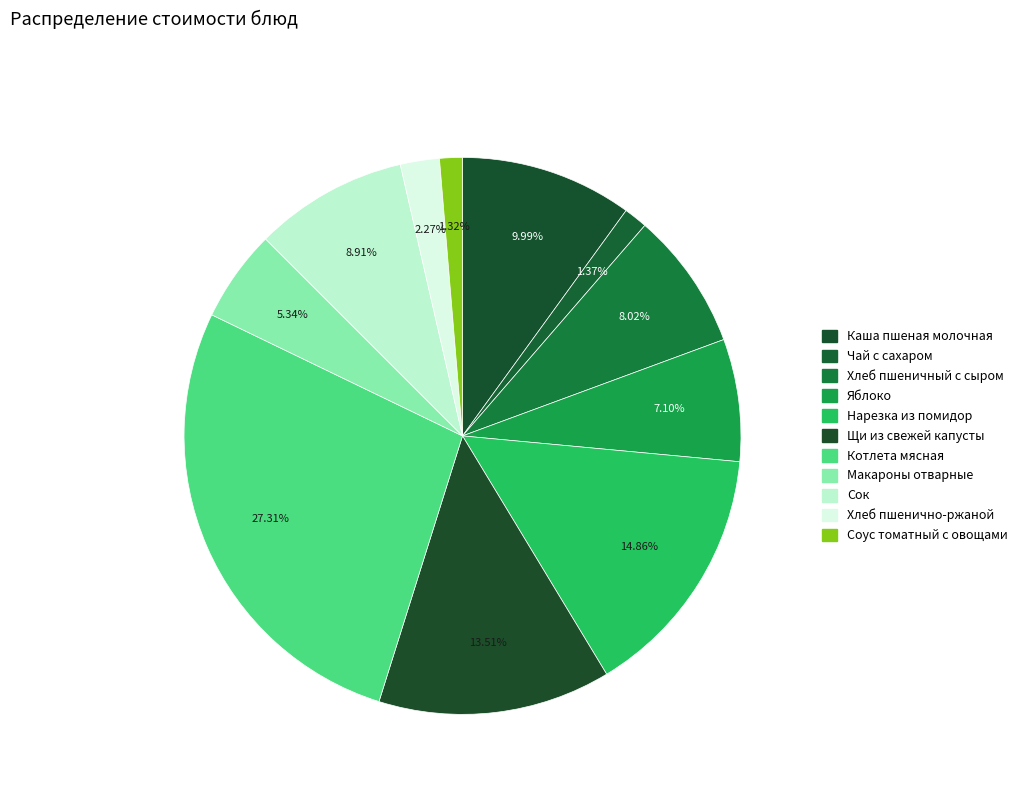

What portion of the pie excludes Яблоко?

92.9%